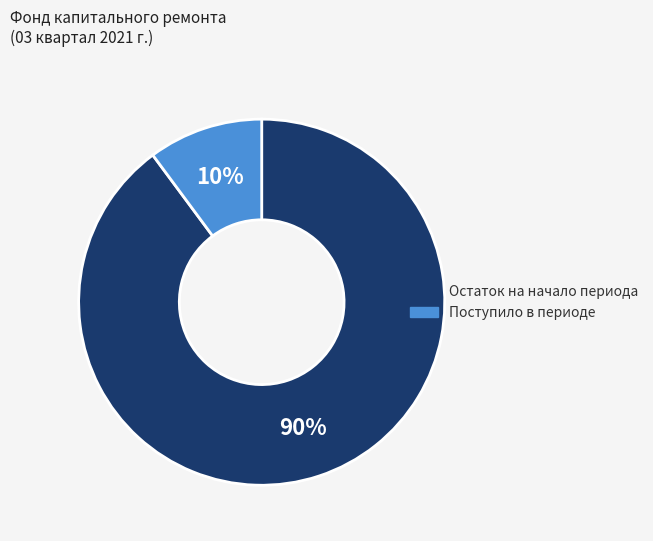

The Поступило в периоде slice represents 15% of the pie. True or false?

False